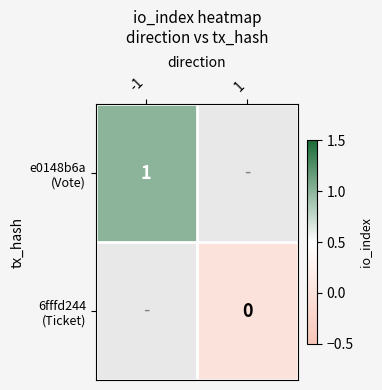

Which category has the highest value across all series?

-1